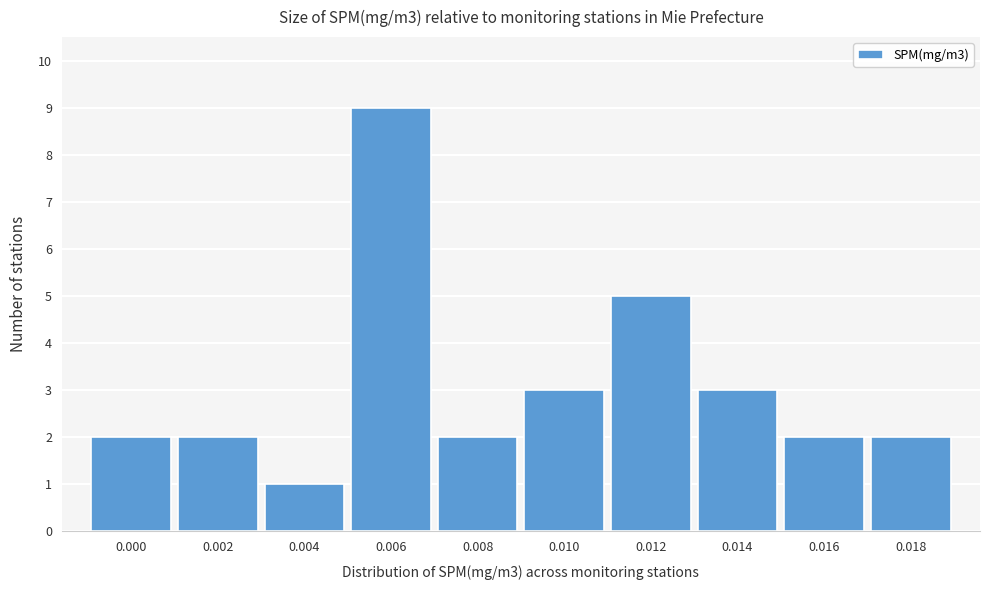

Reading right to left, extract all data points from this chart.

2	2	3	5	3	2	9	1	2	2